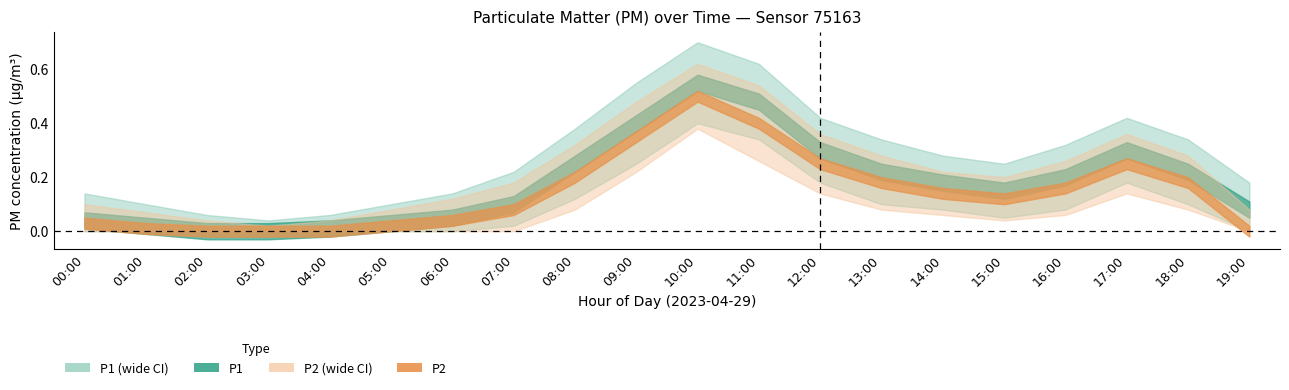

What is the spread (max minus min) of values at 12:00?

0.3